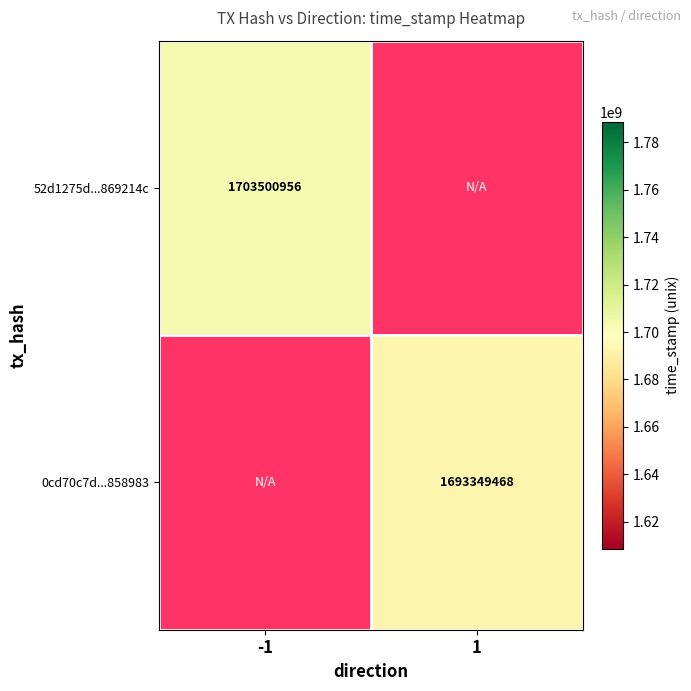

The value of 52d1275d...869214c at -1 is 2365415332.2. True or false?

False